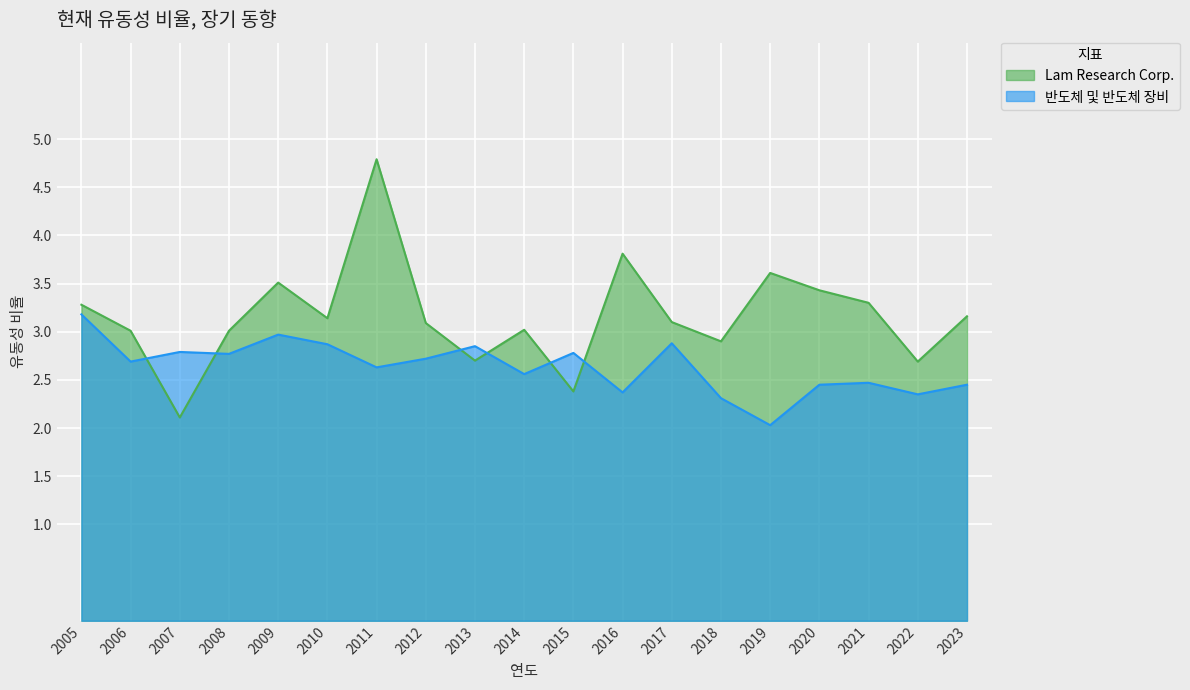

At 2011, list the series in order from smallest to largest.

반도체 및 반도체 장비, Lam Research Corp.